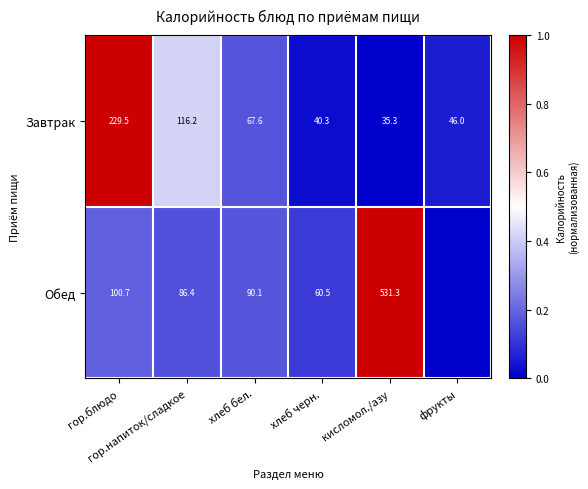

True or false: Обед has a value of 0.2 at гор.напиток/сладкое.

False